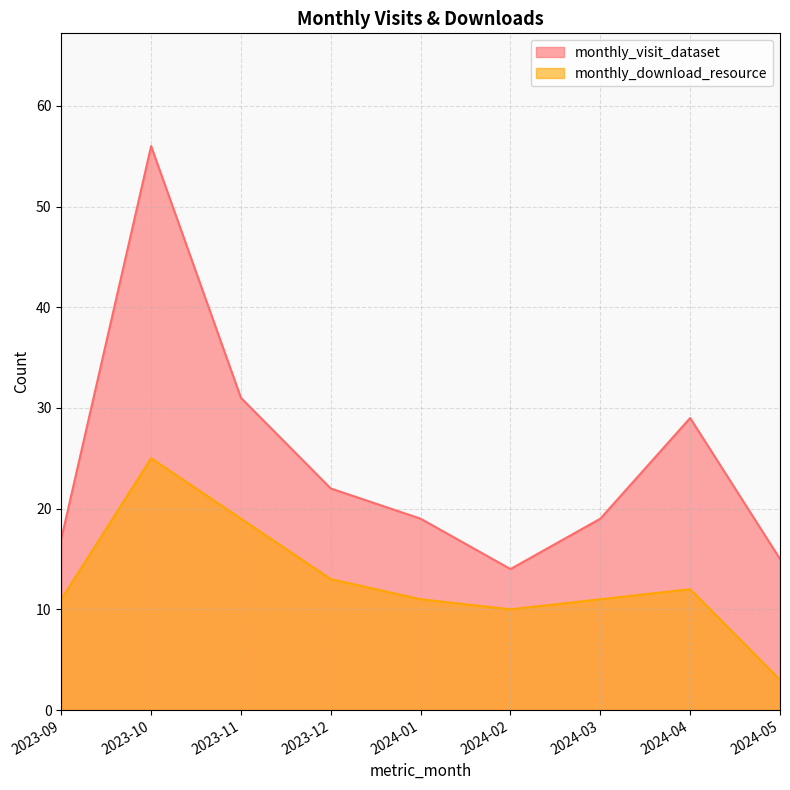

True or false: monthly_visit_dataset and monthly_download_resource cross at least once.

False